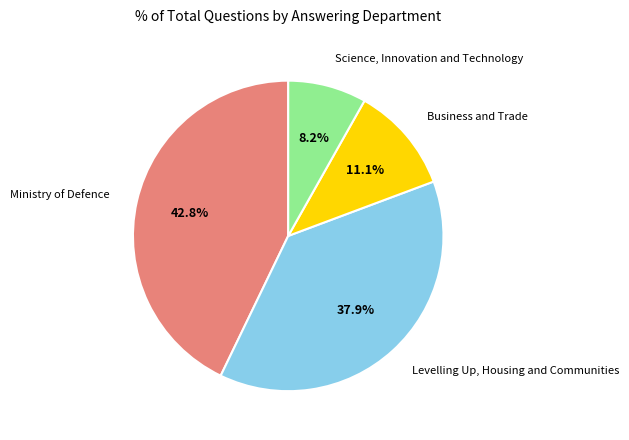

Does any single category account for the majority?

No